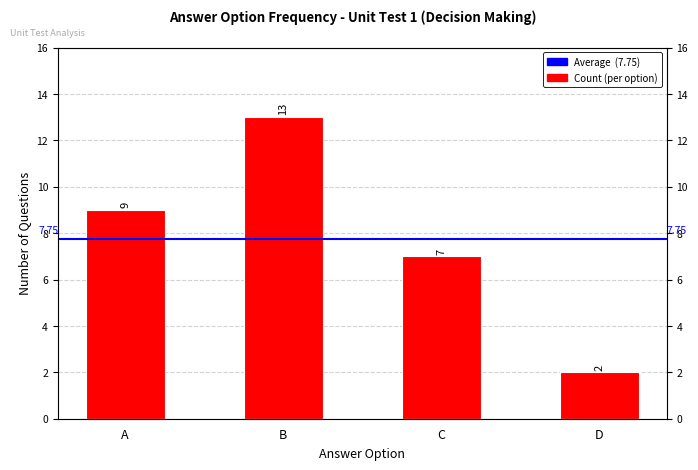

What is the ratio of the value at B to the value at A?

1.4